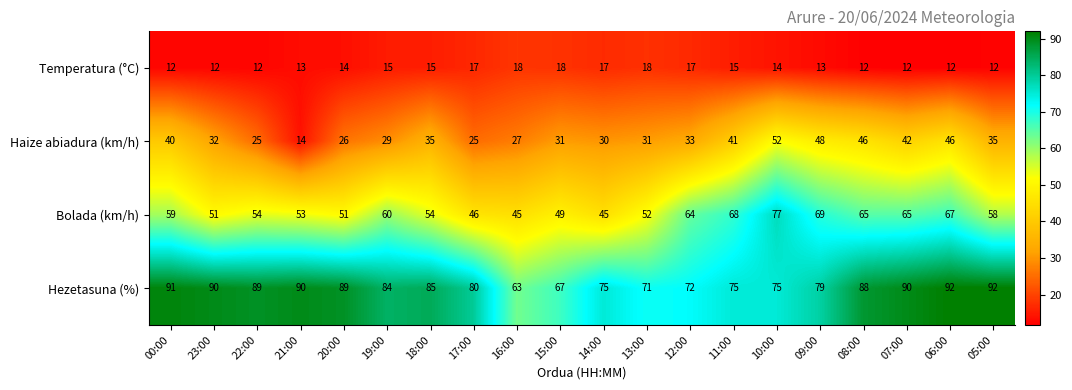

Where is Bolada (km/h) nearest to the value 61?

19:00